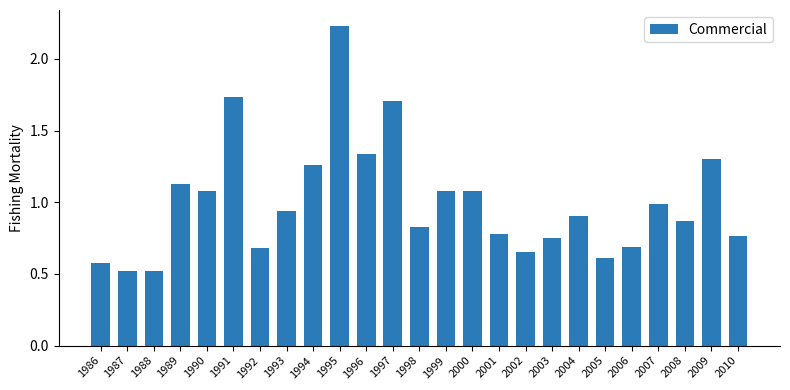

True or false: the data shows 1.3 at 2004.

False